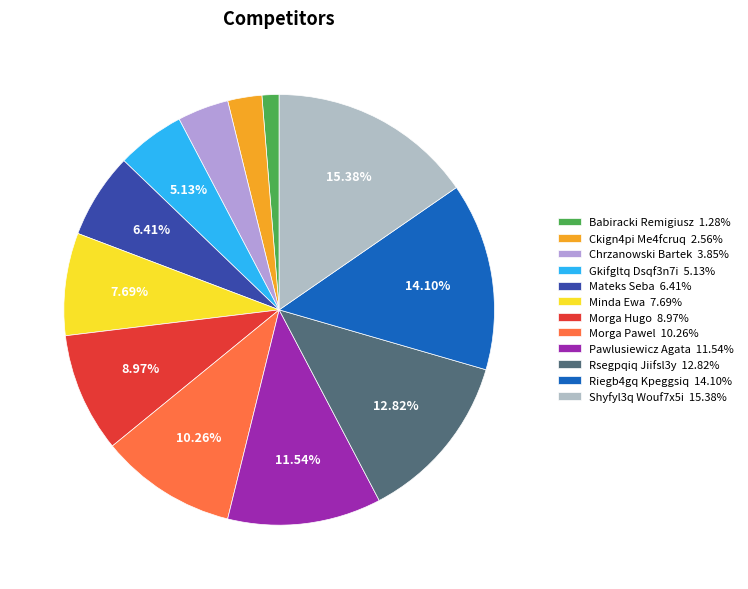

What is the largest slice in the pie chart?

Shyfyl3q Wouf7x5i